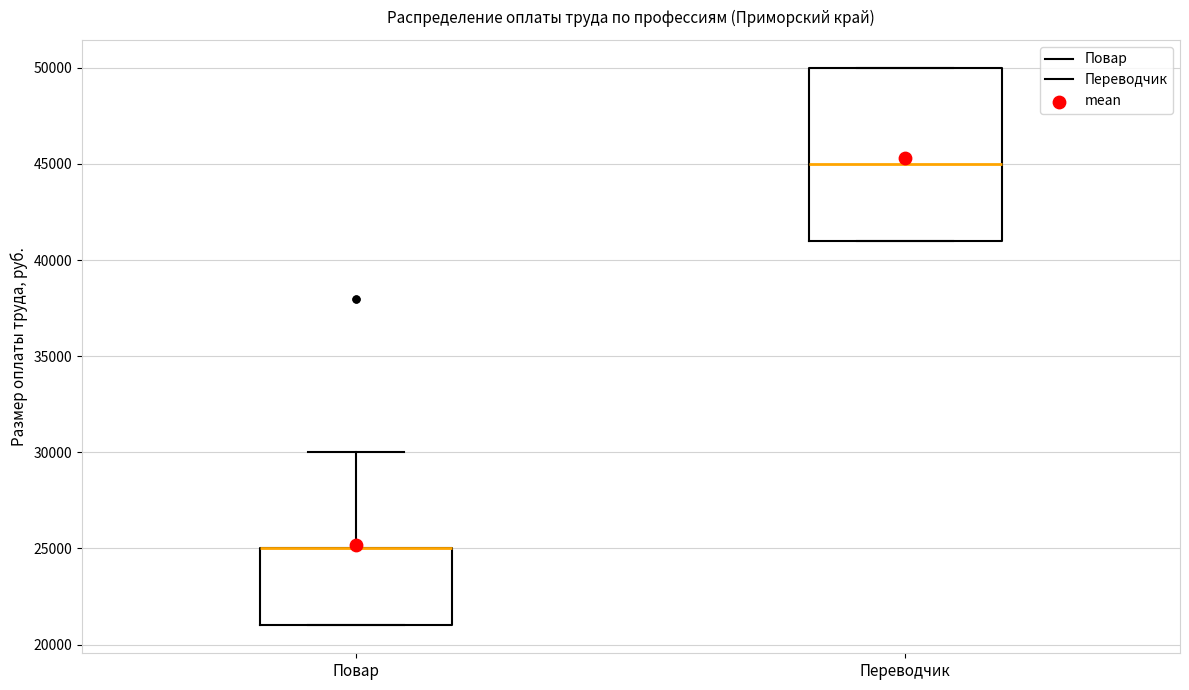

Where is the lower edge of the box for Повар on the y-axis? The values are not printed on the chart, so give them approximately, as read against the axis.

21000